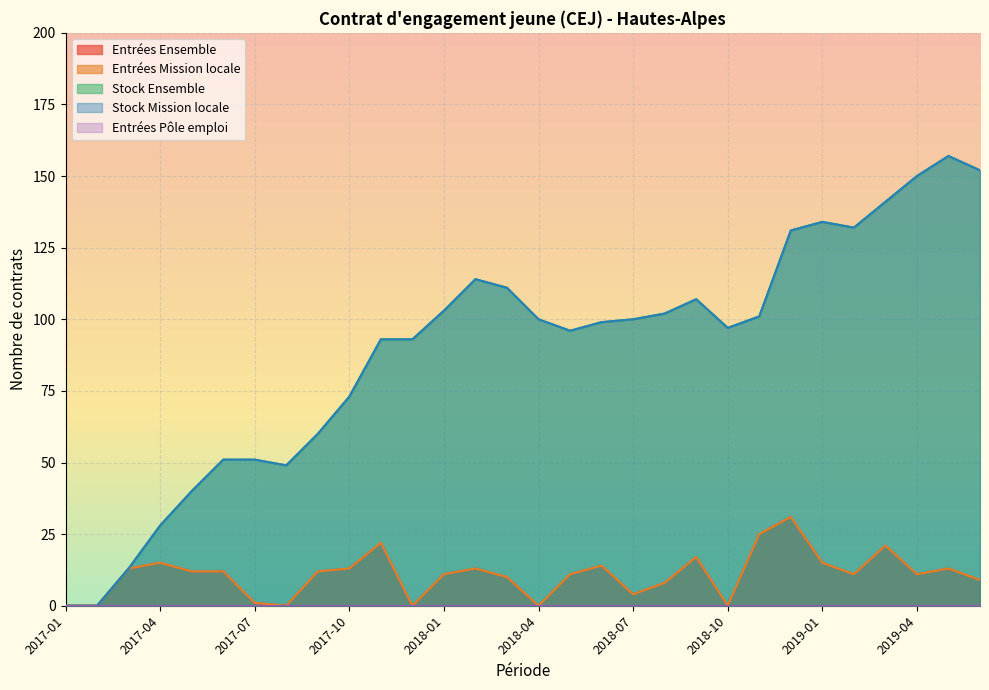

True or false: Entrées Ensemble and Stock Ensemble cross at least once.

False